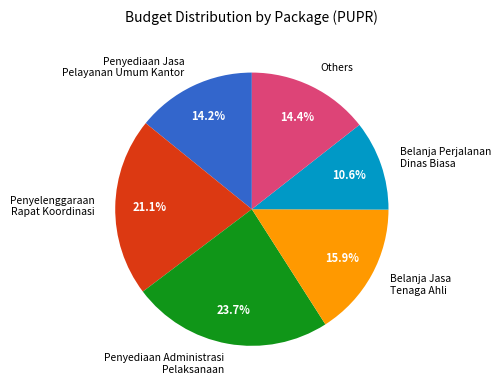

Which slice is the smallest?

Belanja Perjalanan Dinas Biasa